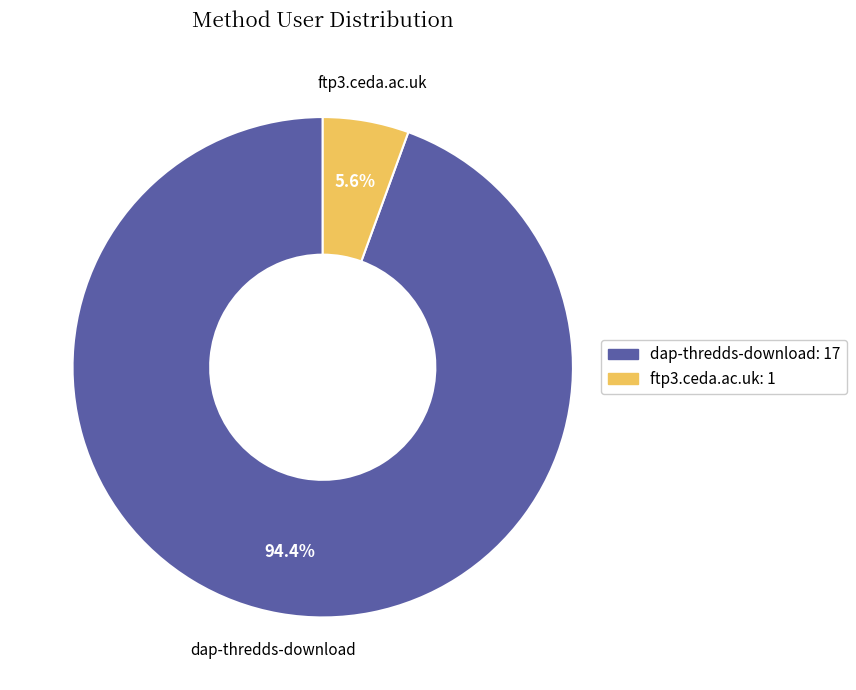

Rank the categories by value from highest to lowest.

dap-thredds-download, ftp3.ceda.ac.uk